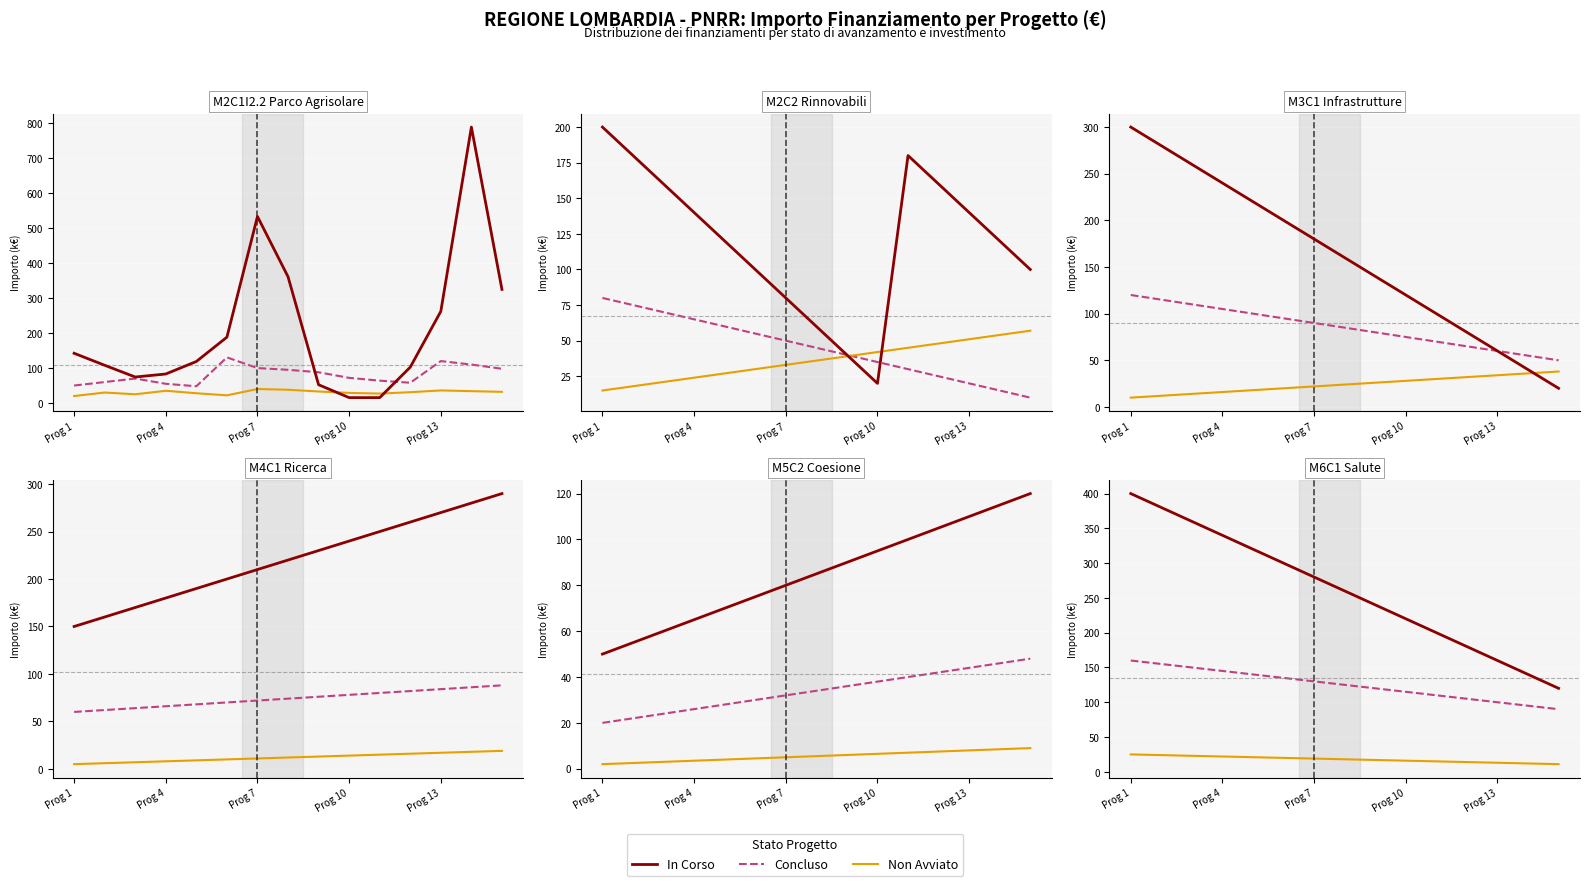

What position from the left is 14?

15